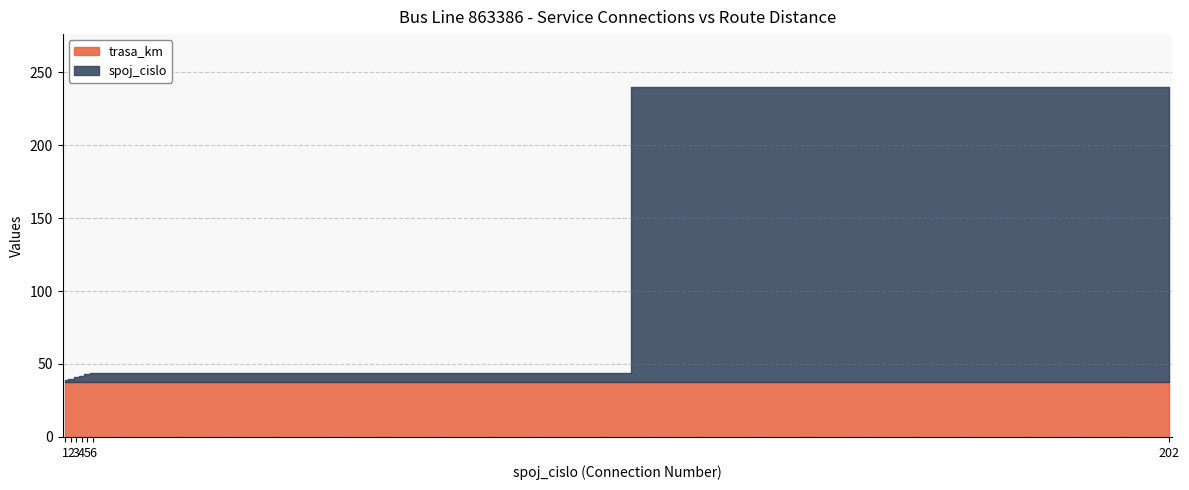

What is the sum of the trasa_km values at 202 and 2?

76